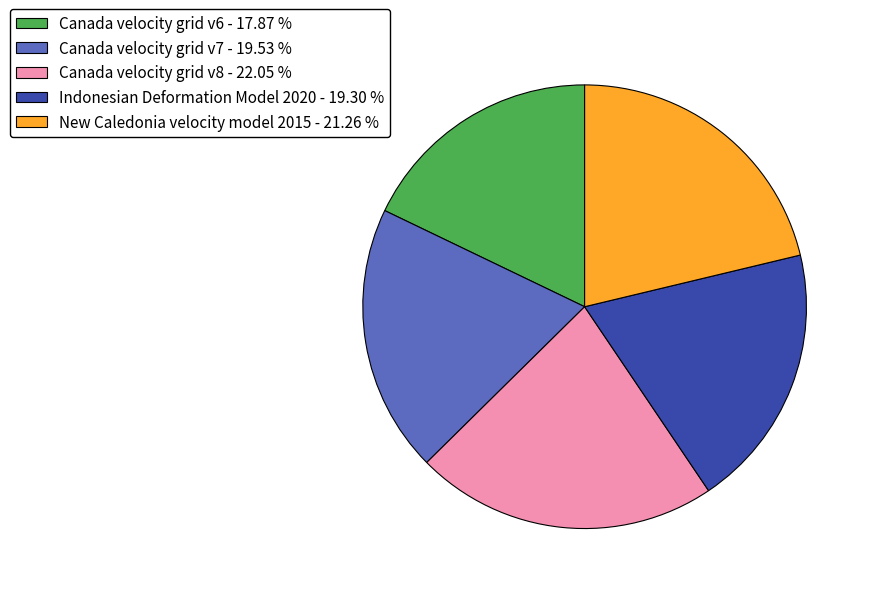

Does any single category account for the majority?

No